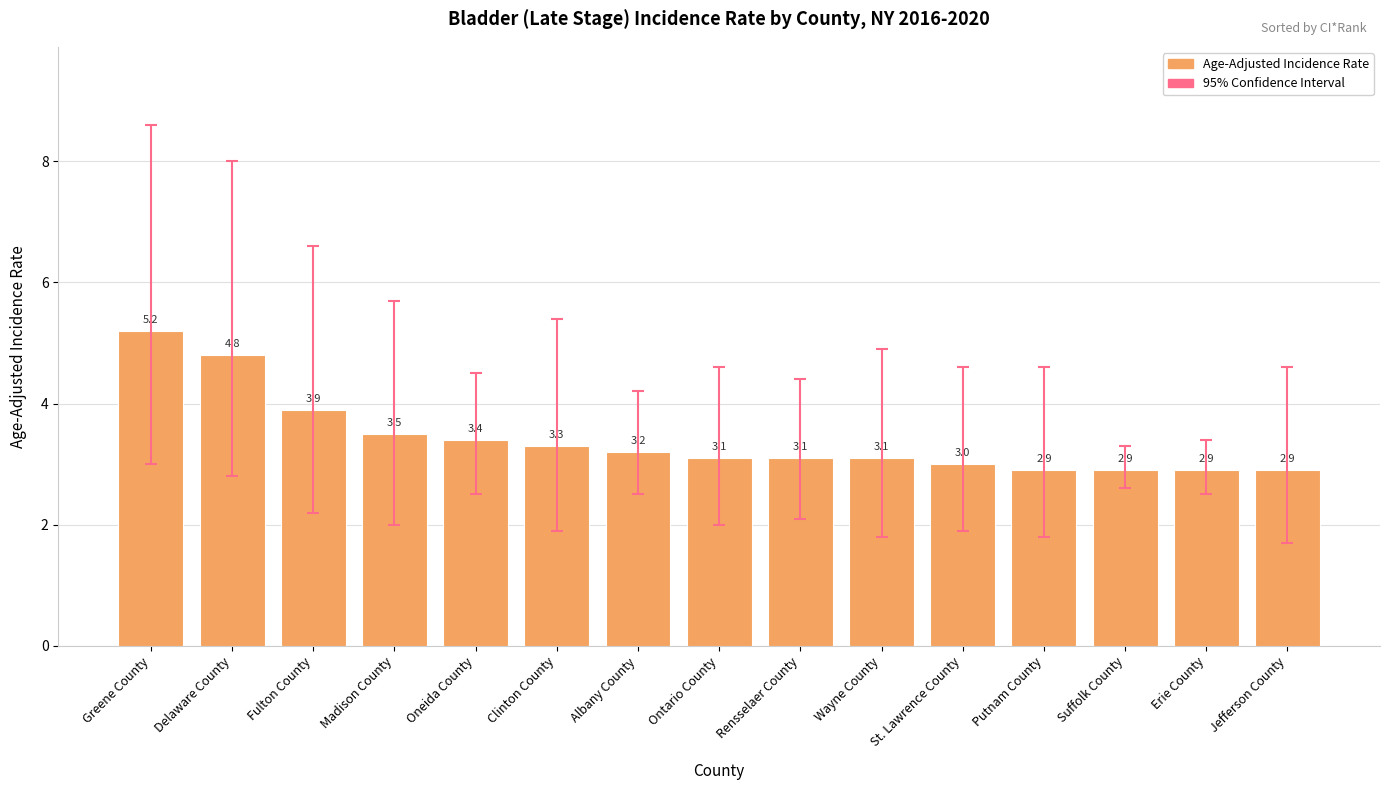

Reading left to right, transcribe all the data shown in this chart.

Greene County=5.2	Delaware County=4.8	Fulton County=3.9	Madison County=3.5	Oneida County=3.4	Clinton County=3.3	Albany County=3.2	Ontario County=3.1	Rensselaer County=3.1	Wayne County=3.1	St. Lawrence County=3.0	Putnam County=2.9	Suffolk County=2.9	Erie County=2.9	Jefferson County=2.9